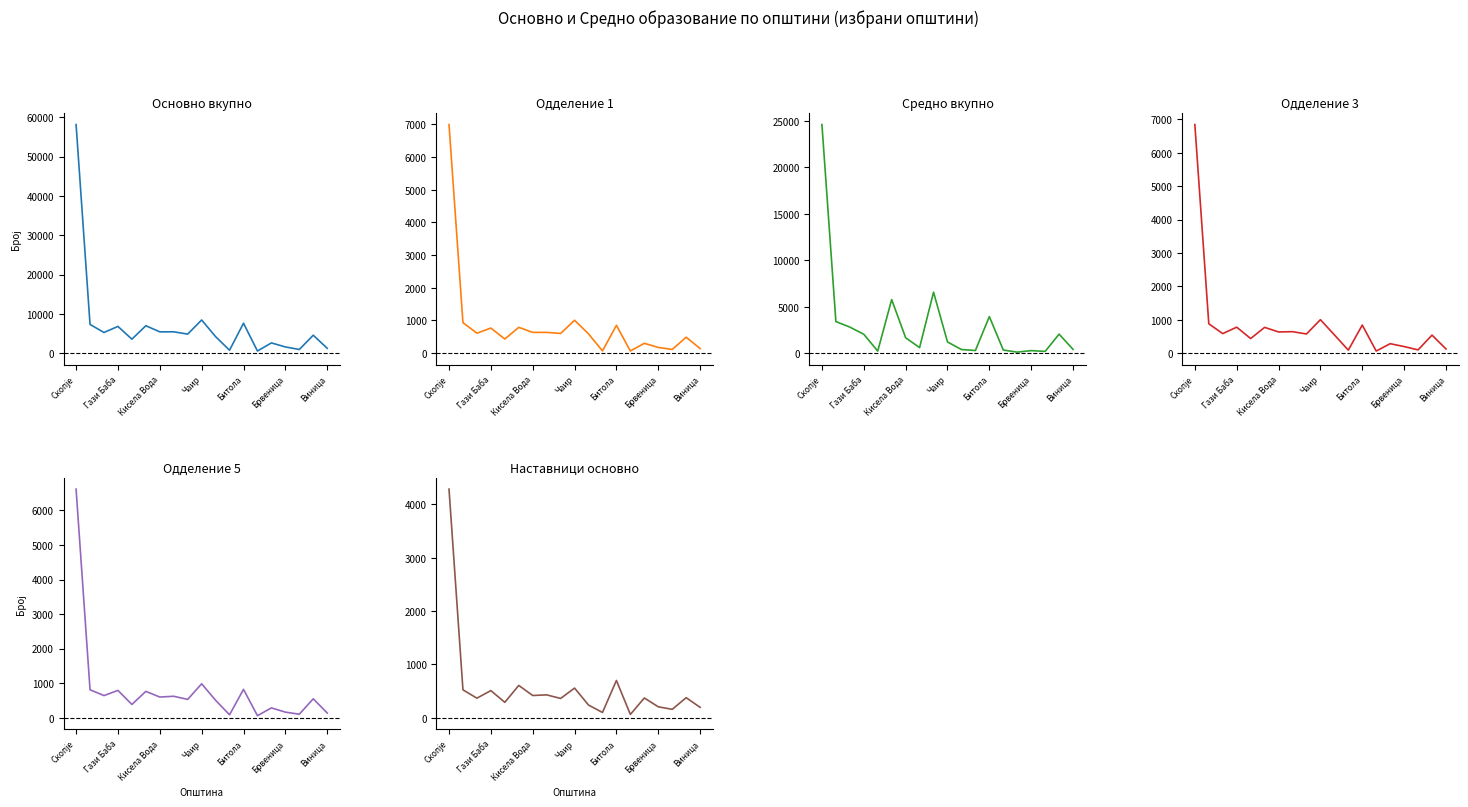

Where does the Наставници основно series first go above 370?

Скопје